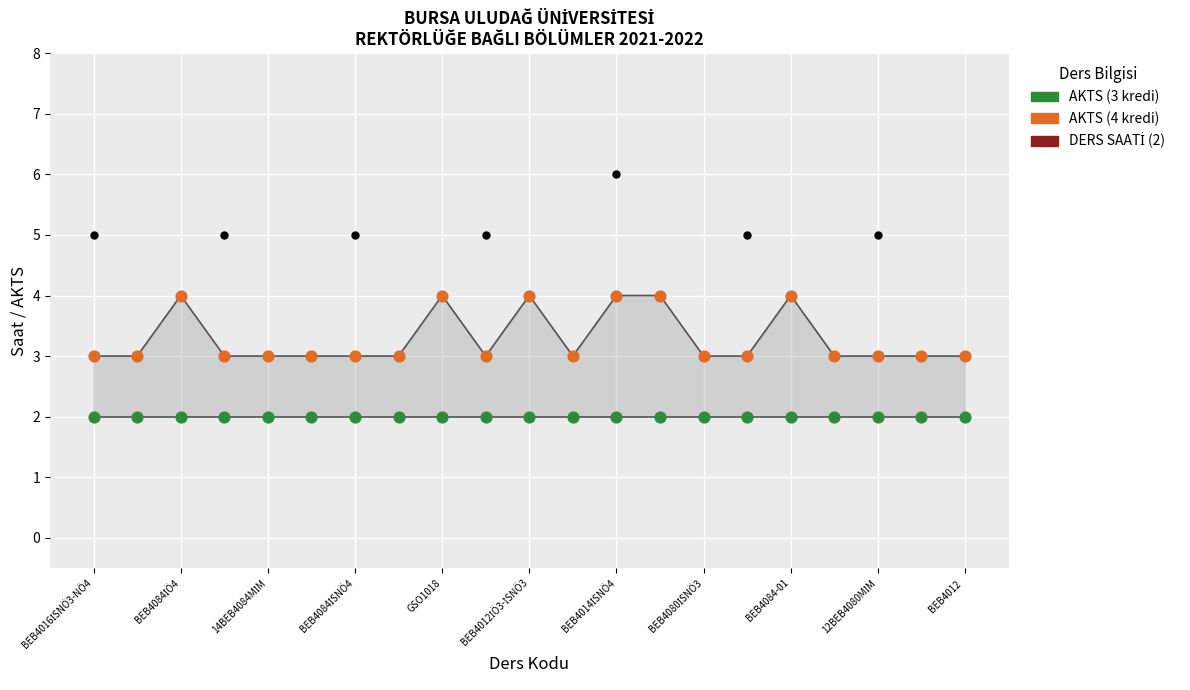

What is the total value across all series at 19?

5